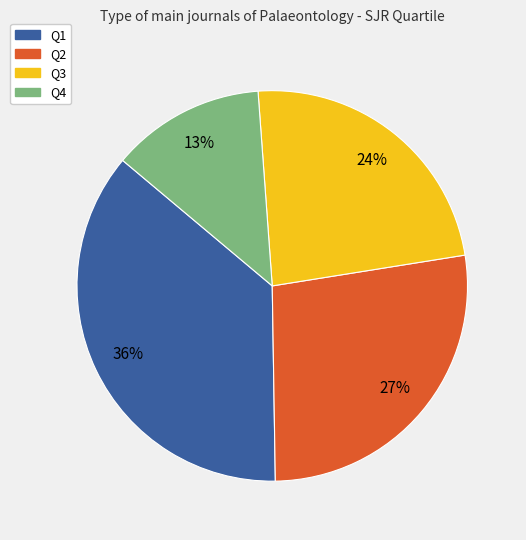

To the nearest percent, what percentage of the pie is Q3?

24%